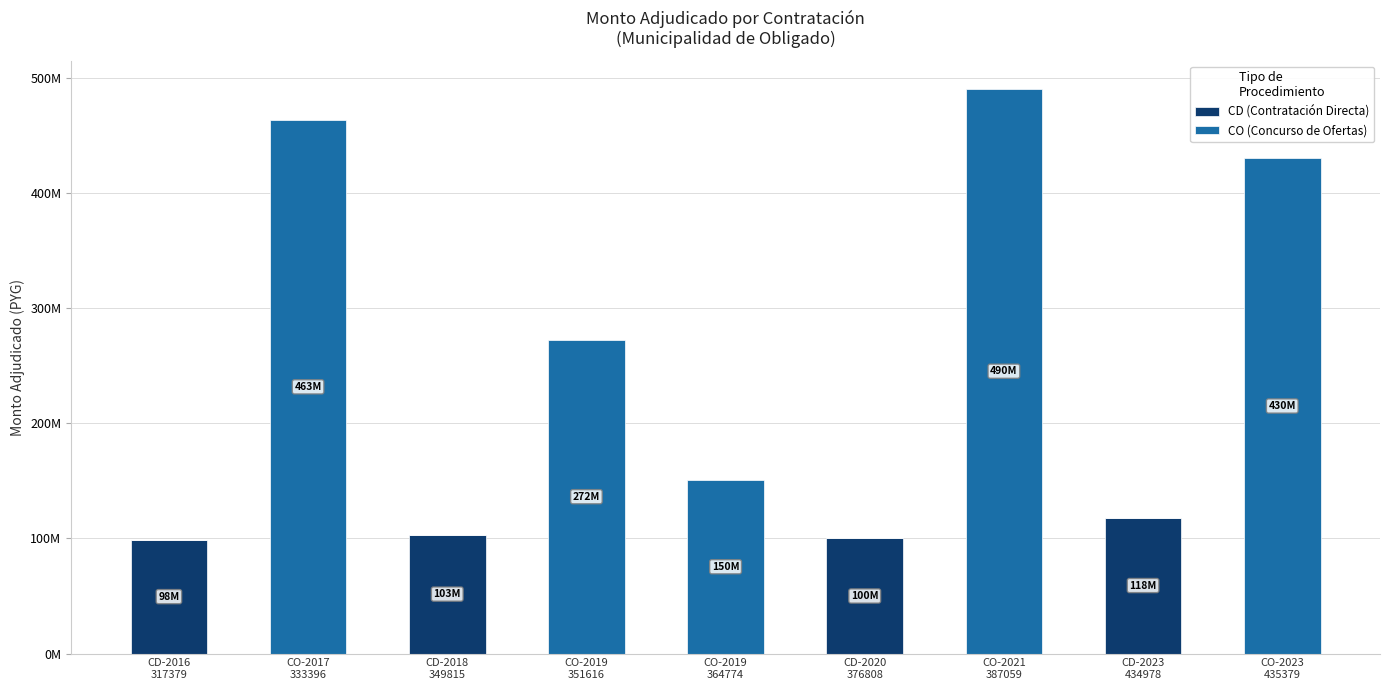

Are the bars horizontal?

No